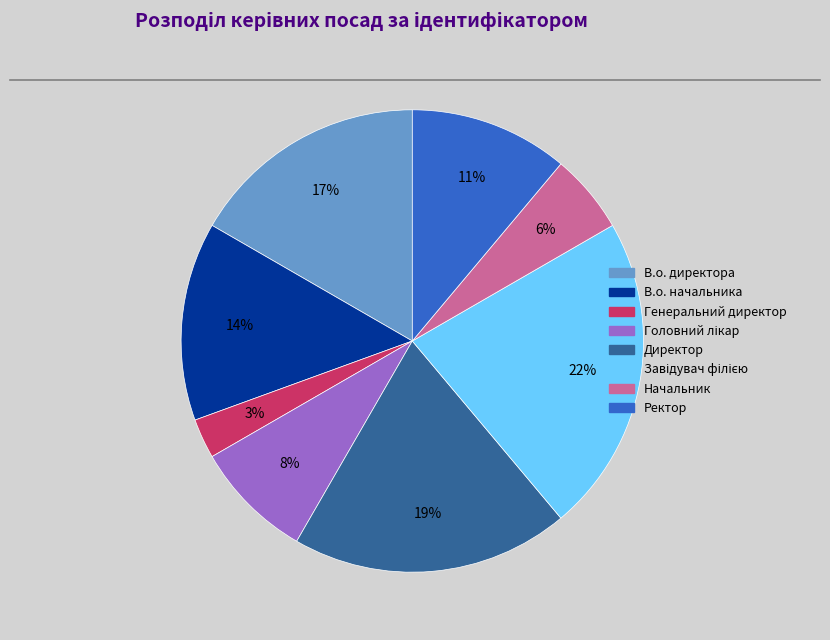

Between Ректор and Начальник, which is larger?

Ректор